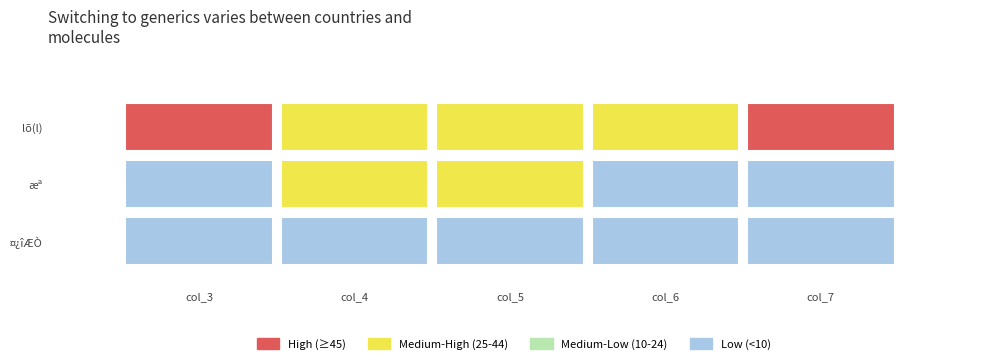

Which series has the widest spread of values?

æª